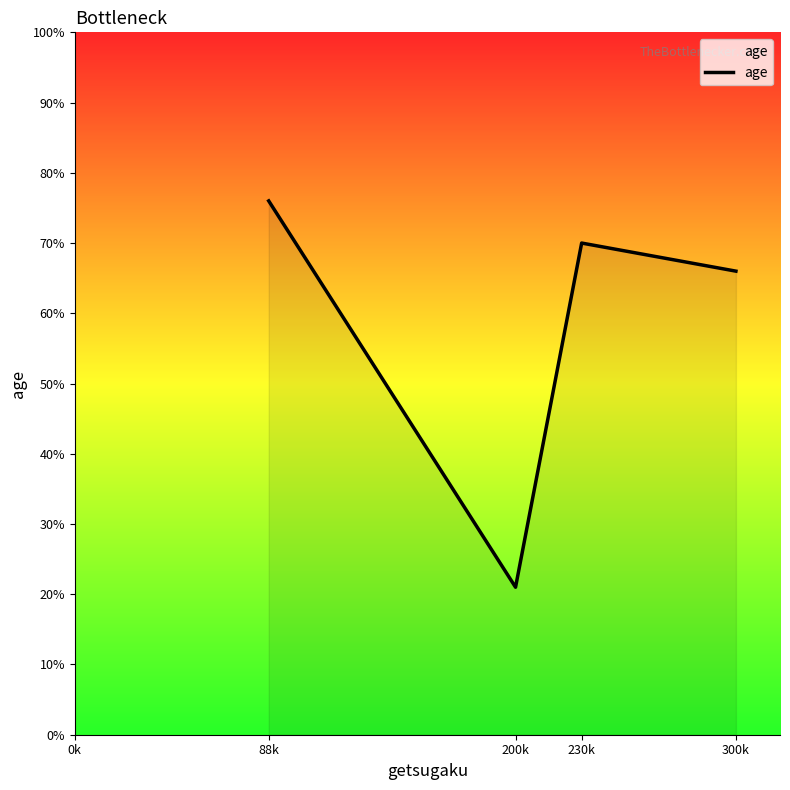

Rank the categories by value from lowest to highest.

200k, 300k, 230k, 88k